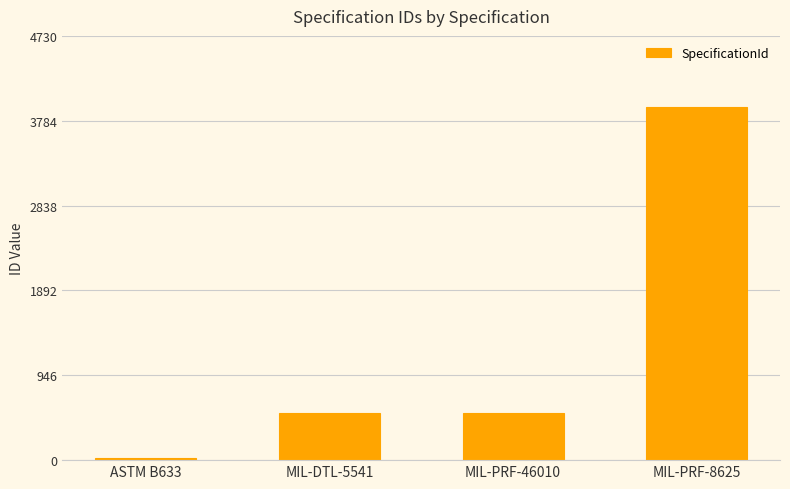

What is the label of the 2nd bar from the left?

MIL-DTL-5541